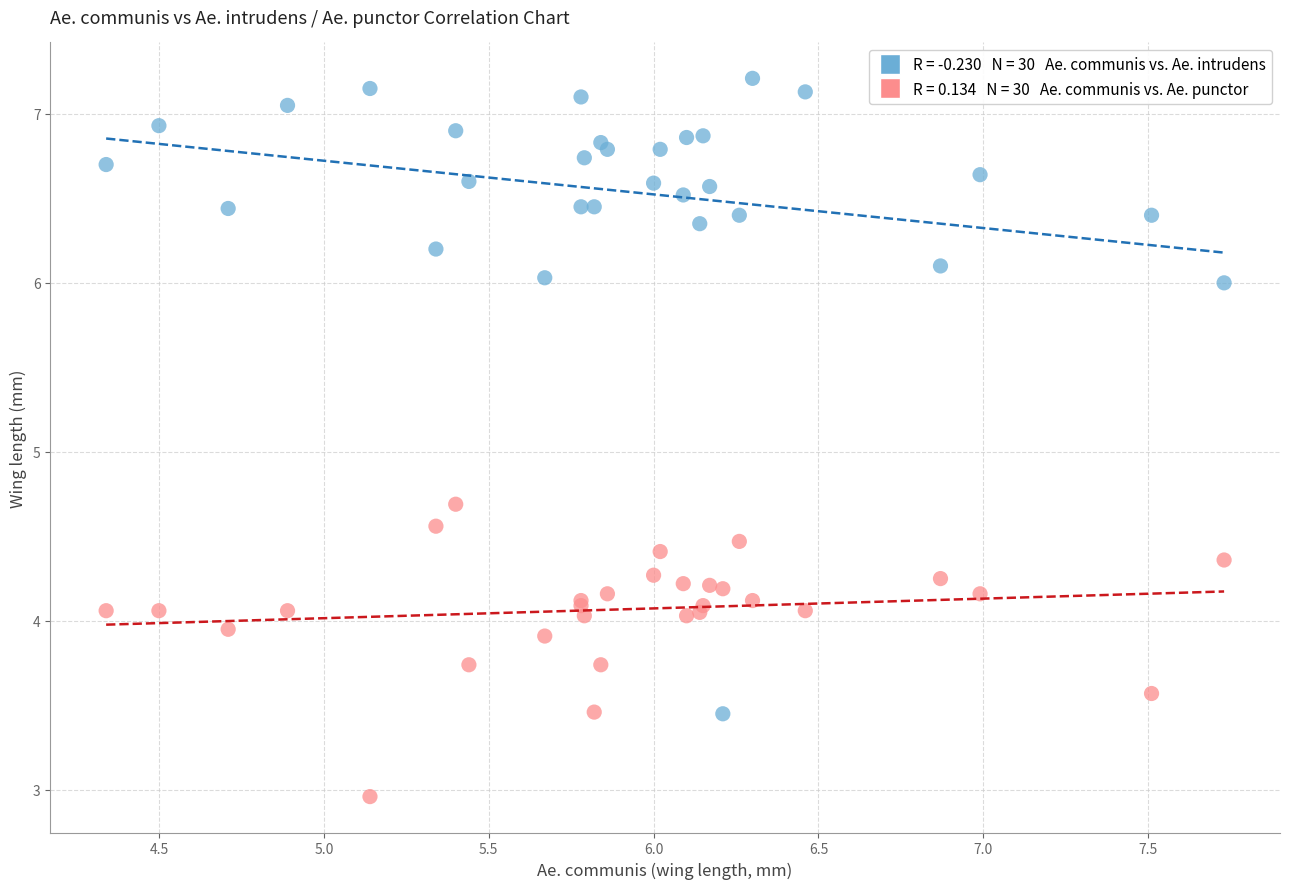

Across all series, what Y value is closest to 5?

4.7